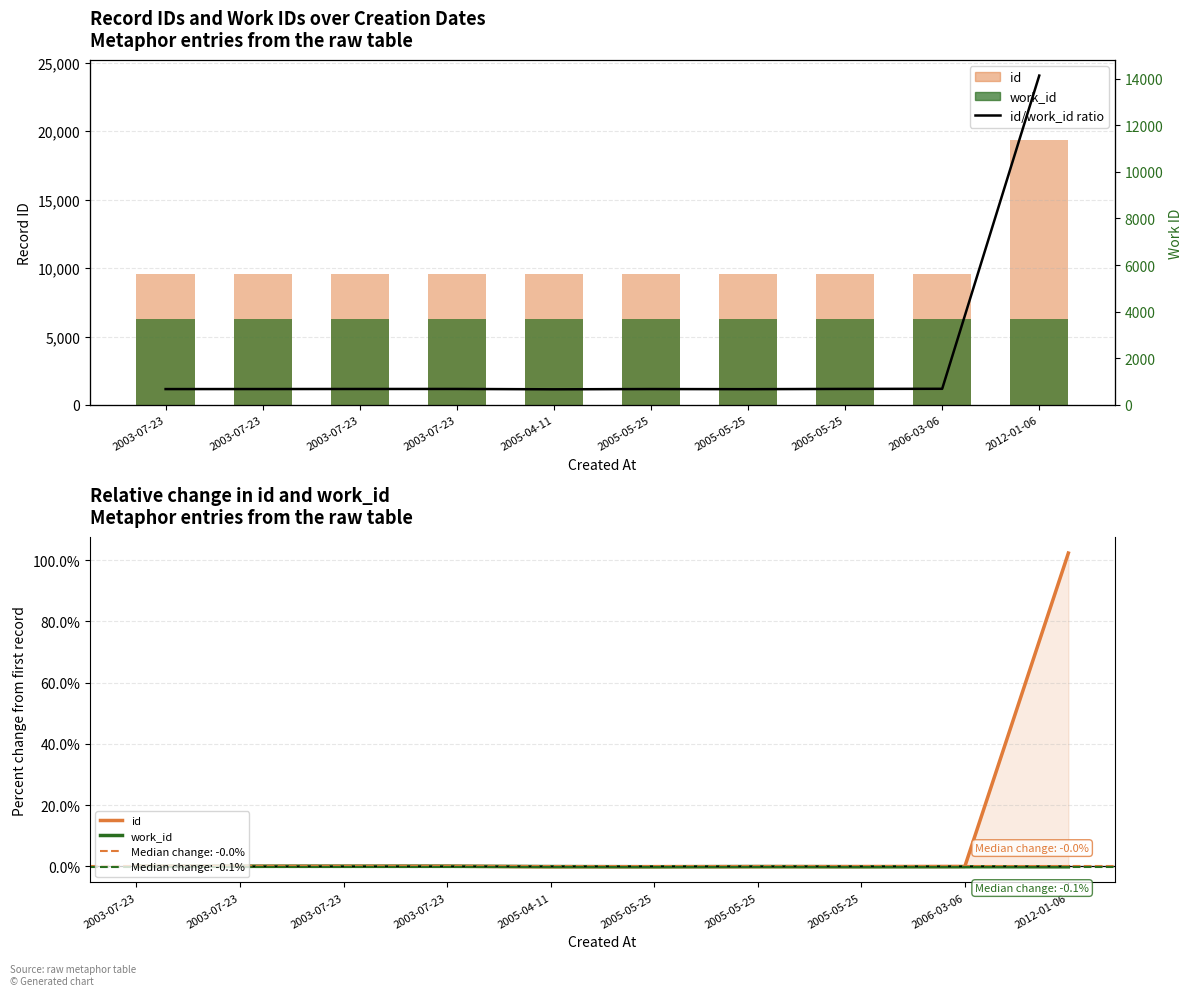

True or false: work_id has a value of 3695.0 at 2005-05-25.

True